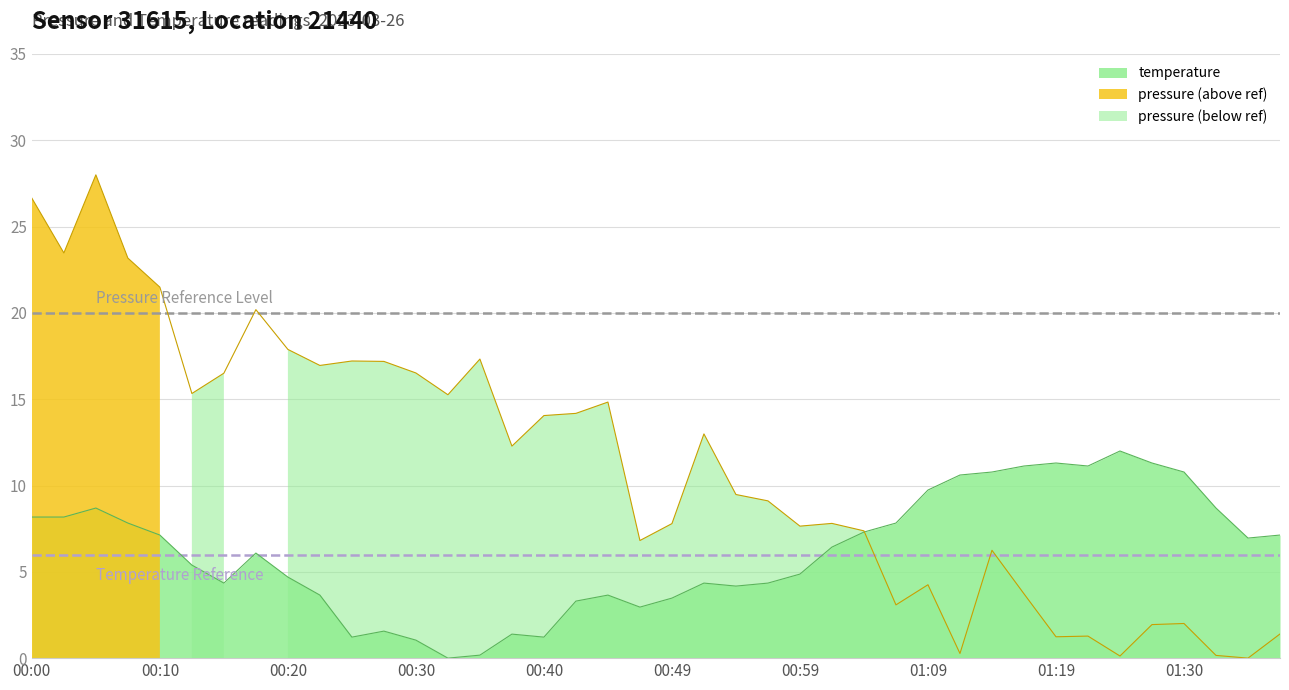

Which series ends up on top after the final intersection of temperature and pressure?

temperature